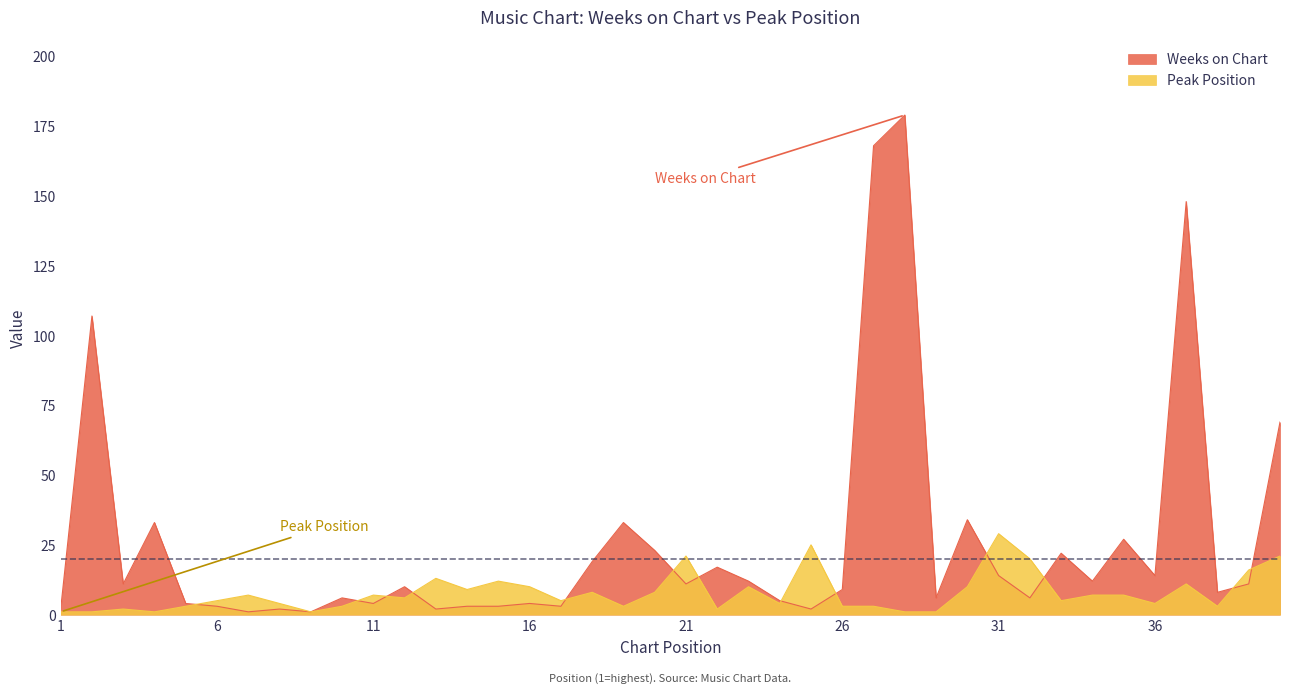

Which has a higher value, 28 or 4?

28